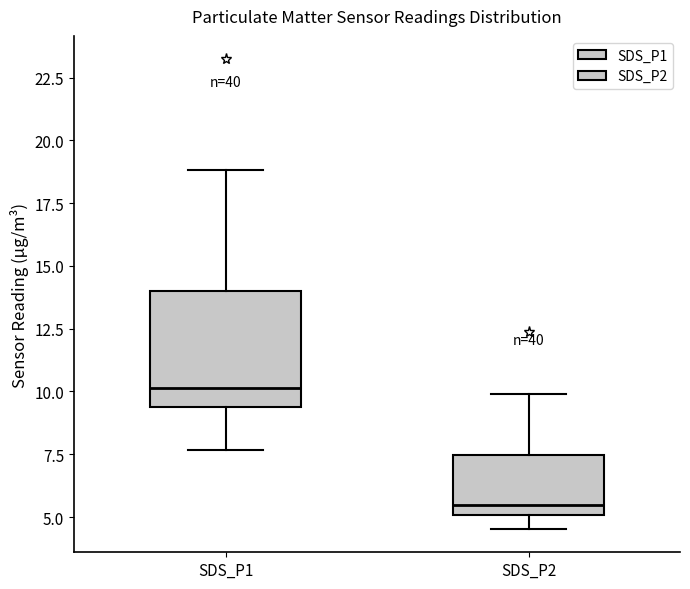

Which box is the tallest, from its lower edge to its upper edge?

SDS_P1